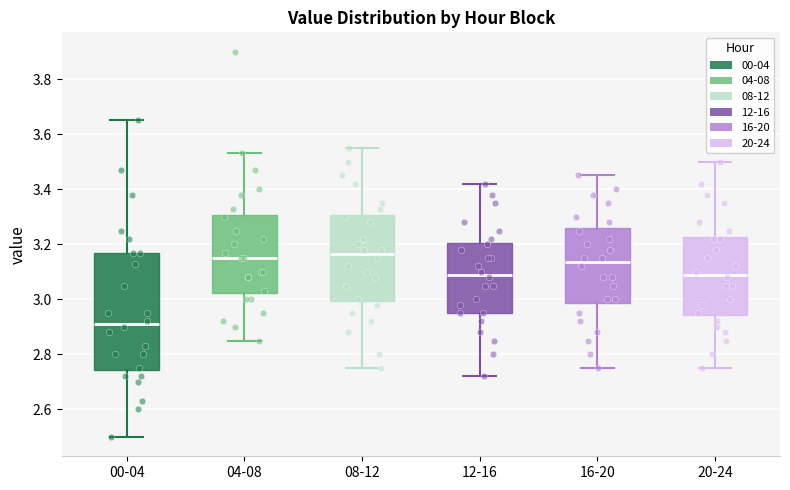

Which box is the tallest, from its lower edge to its upper edge?

00-04